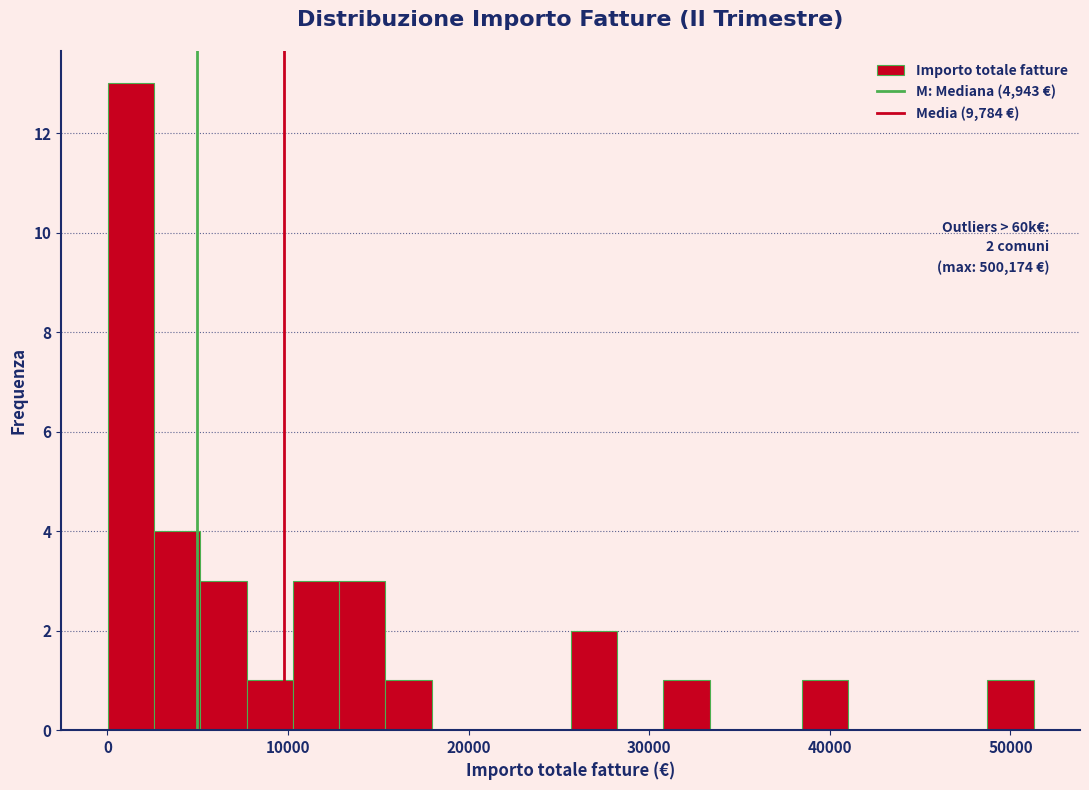

Read against the x-axis, roughly where is the centre of the tallest bar?

1000